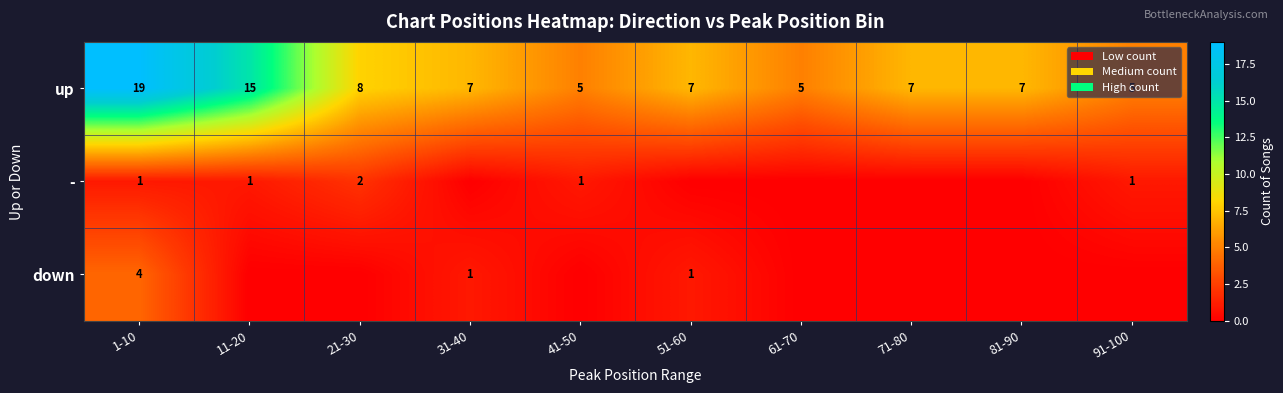

Between 61-70 and 51-60, which is larger?

51-60